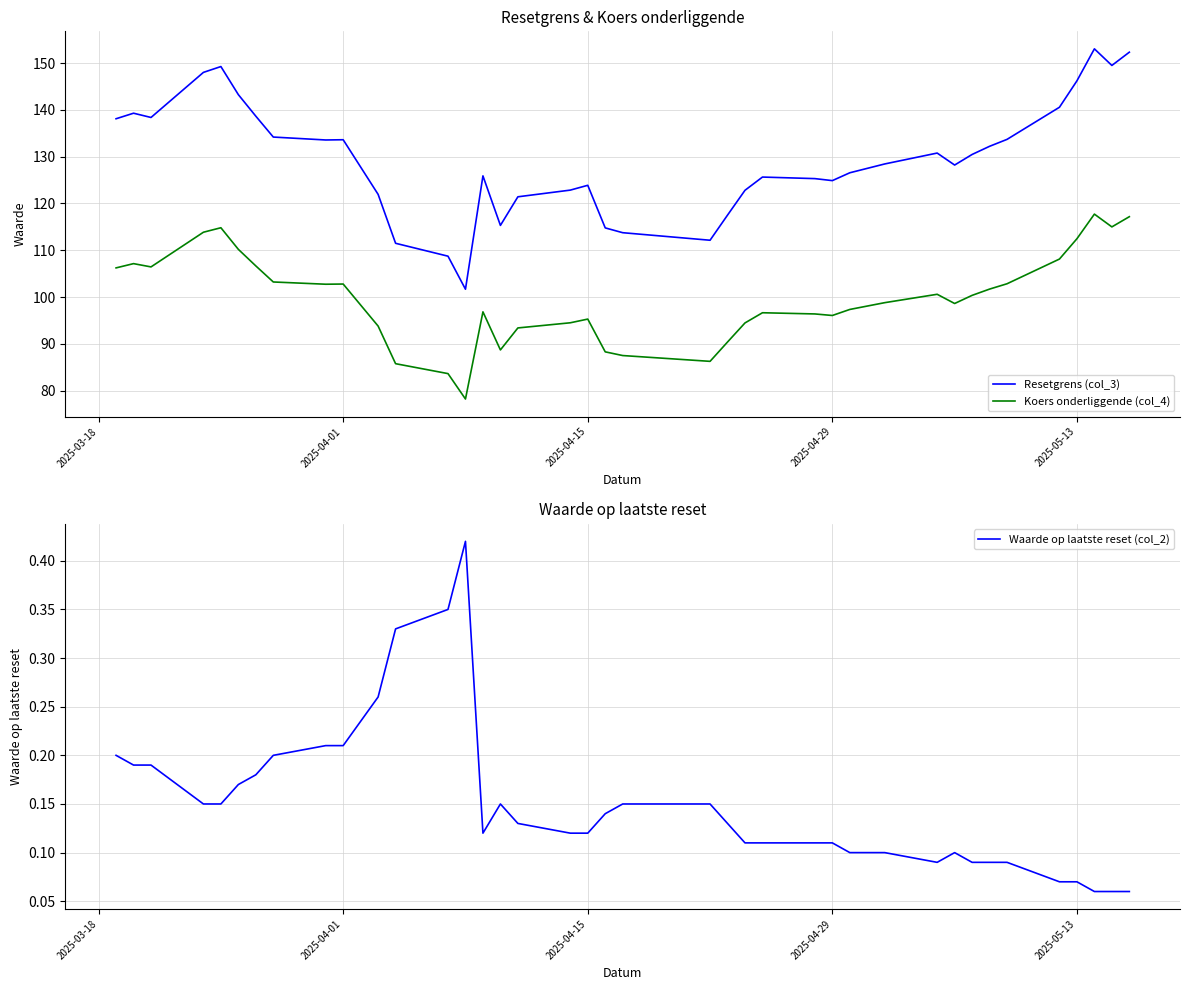

What are all the series names shown in the legend?

Resetgrens (col_3), Koers onderliggende (col_4), Waarde op laatste reset (col_2)